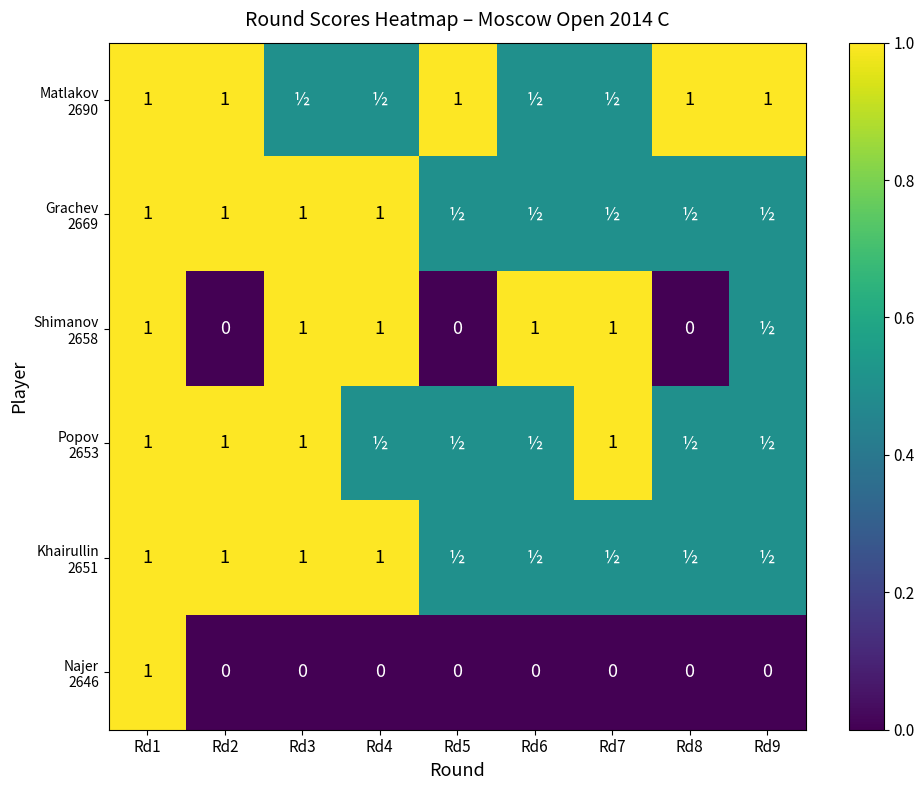

At which category is the sum across all series the highest?

Rd1